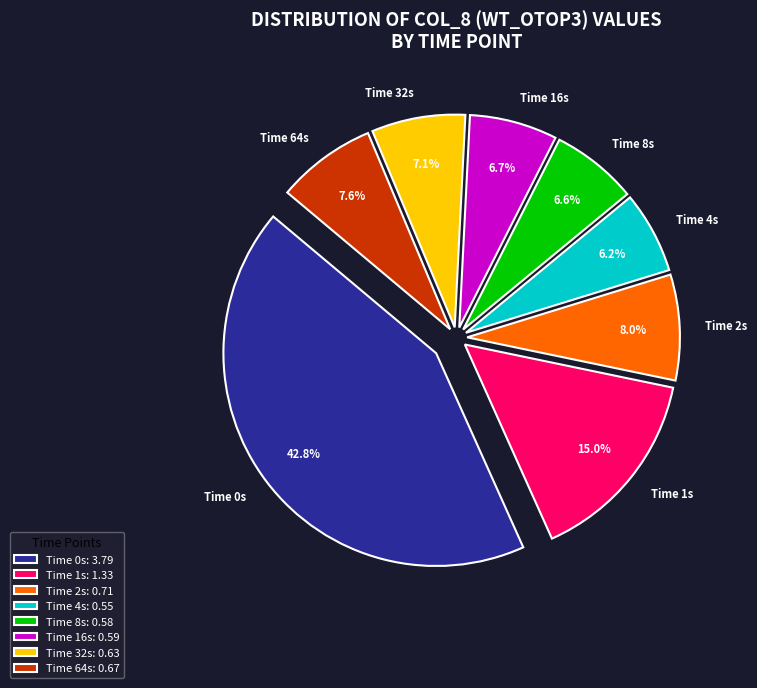

Between Time 2s and Time 32s, which is larger?

Time 2s